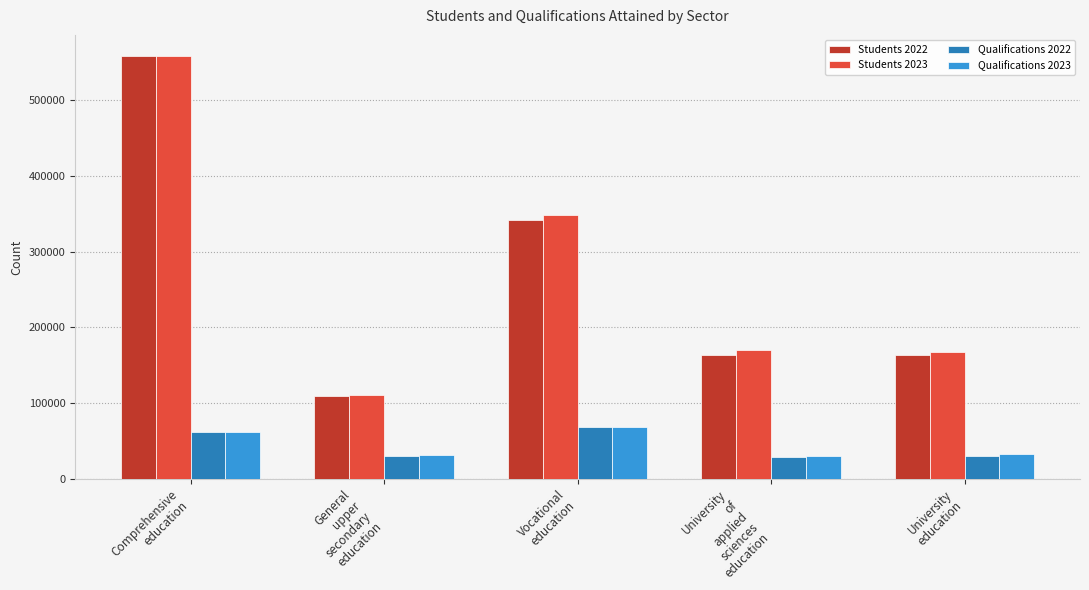

Which series has the widest spread of values?

Students 2022